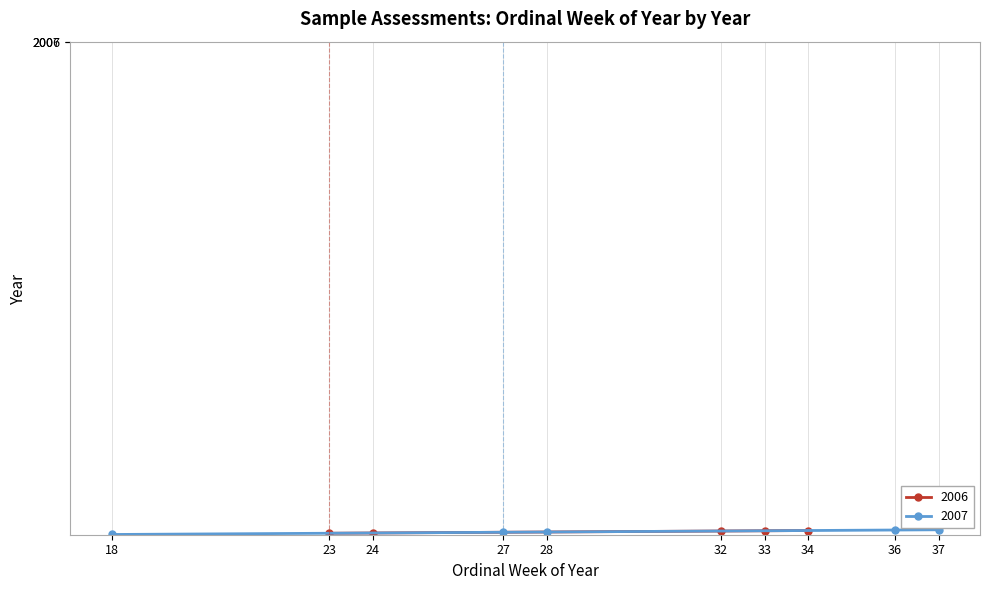

True or false: 2006 has more than 2 interior local peaks.

False